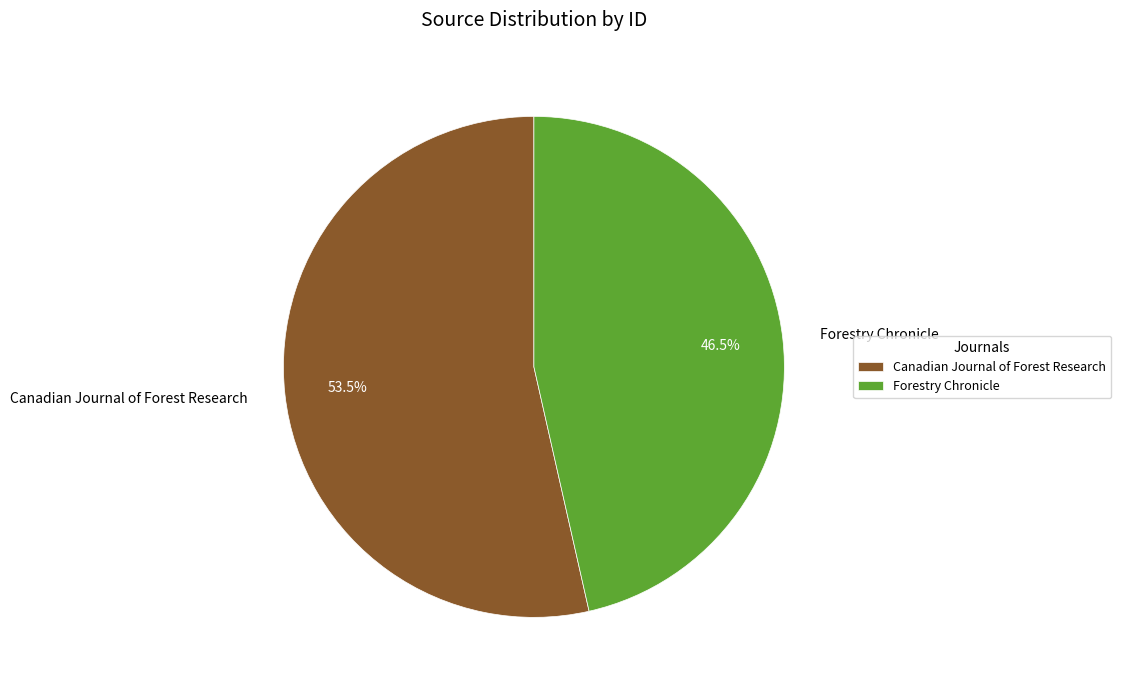

Rank the categories by value from highest to lowest.

Canadian Journal of Forest Research, Forestry Chronicle